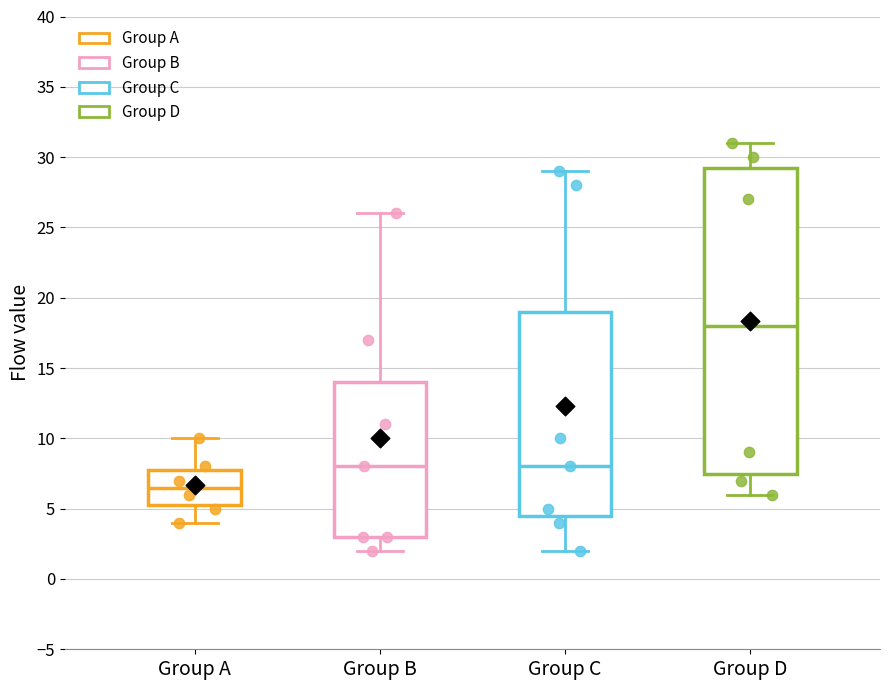

Which box has the lowest median line?

Group A